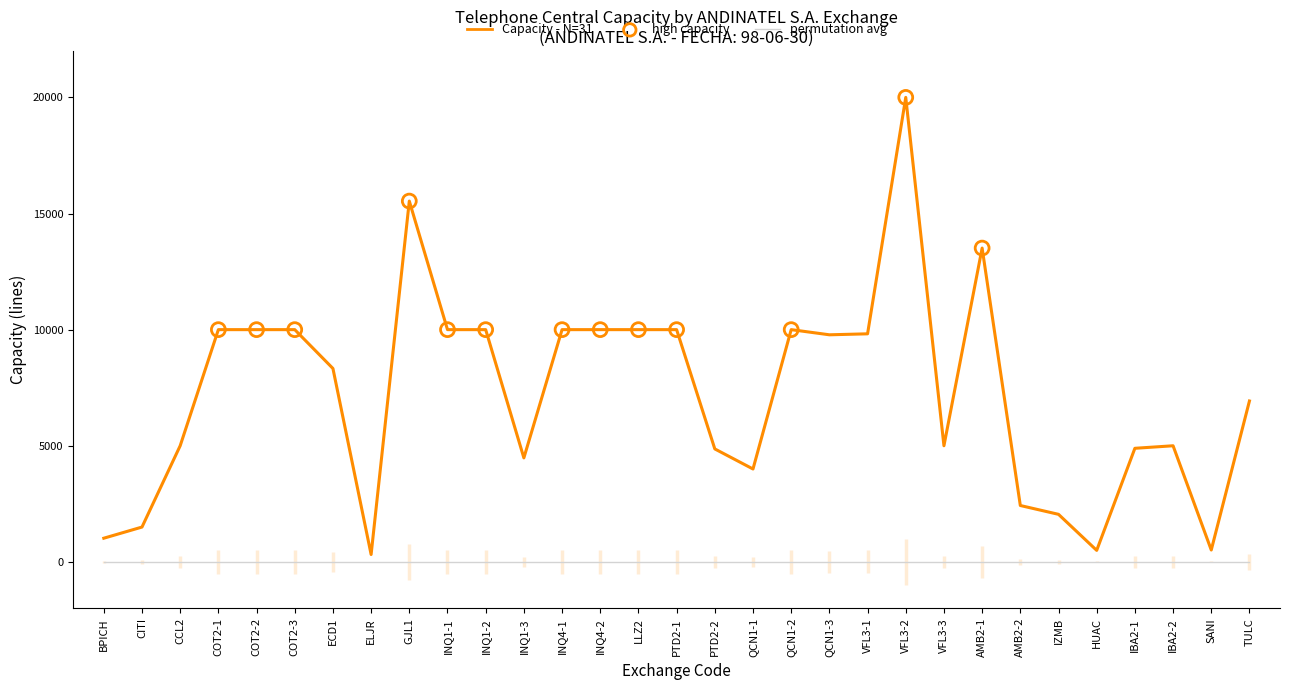

What is the change in value from INQ1-2 to IBA2-2?

-5000